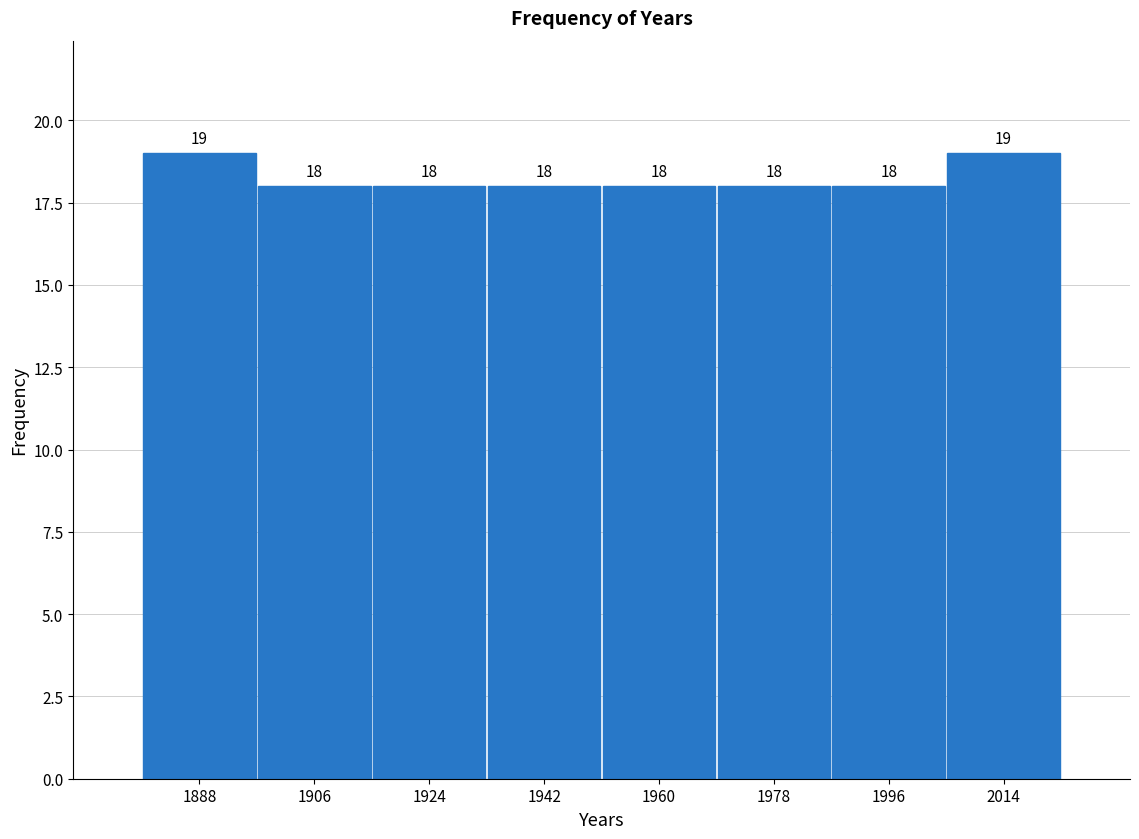

Reading left to right, transcribe this chart: for each bar, give the range it covers on the x-axis and its height. The bar edges are not printed on the chart, so give them approximately, as read against the axis.

1880 to 1898: 19
1898 to 1916: 18
1916 to 1934: 18
1934 to 1952: 18
1952 to 1970: 18
1970 to 1988: 18
1988 to 2006: 18
2006 to 2024: 19